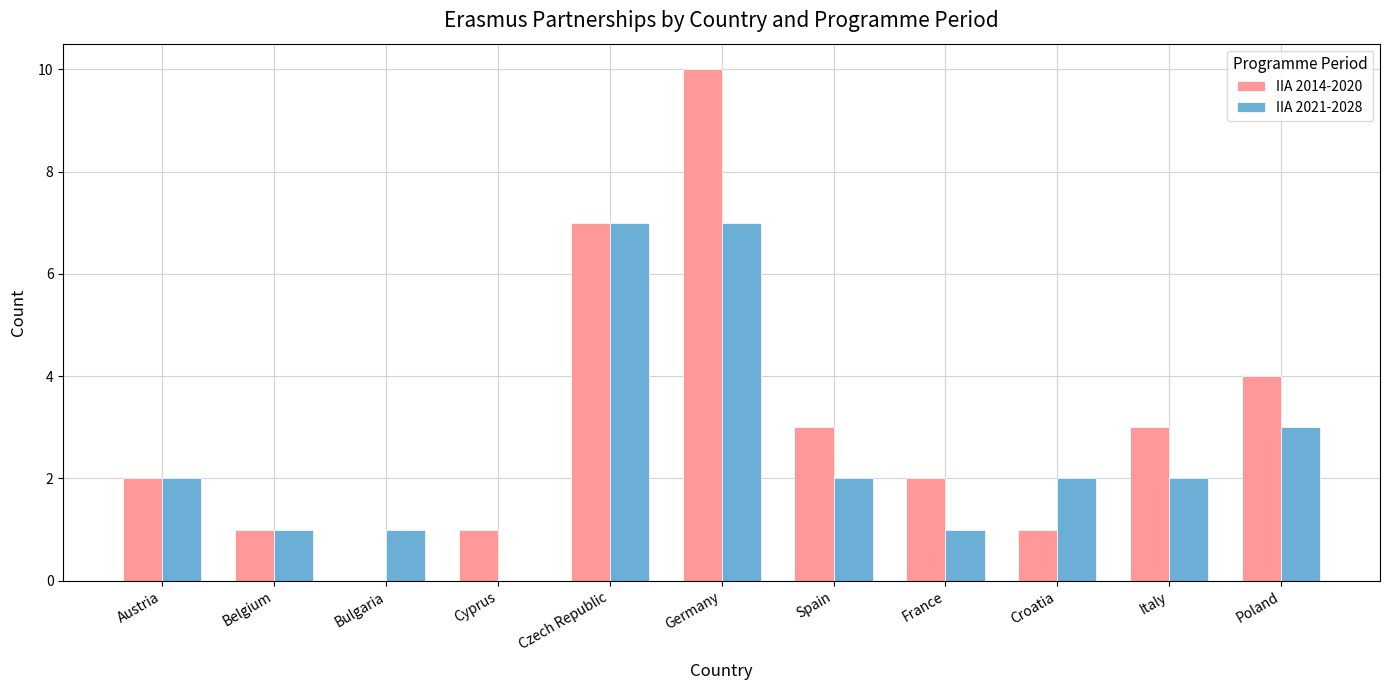

At which label is IIA 2021-2028 closest to 3?

Poland